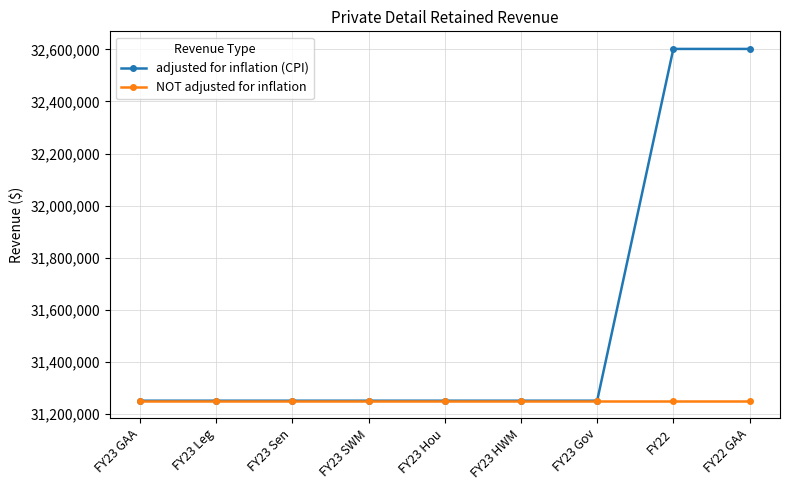

Is this an area chart (filled region under the line)?

No